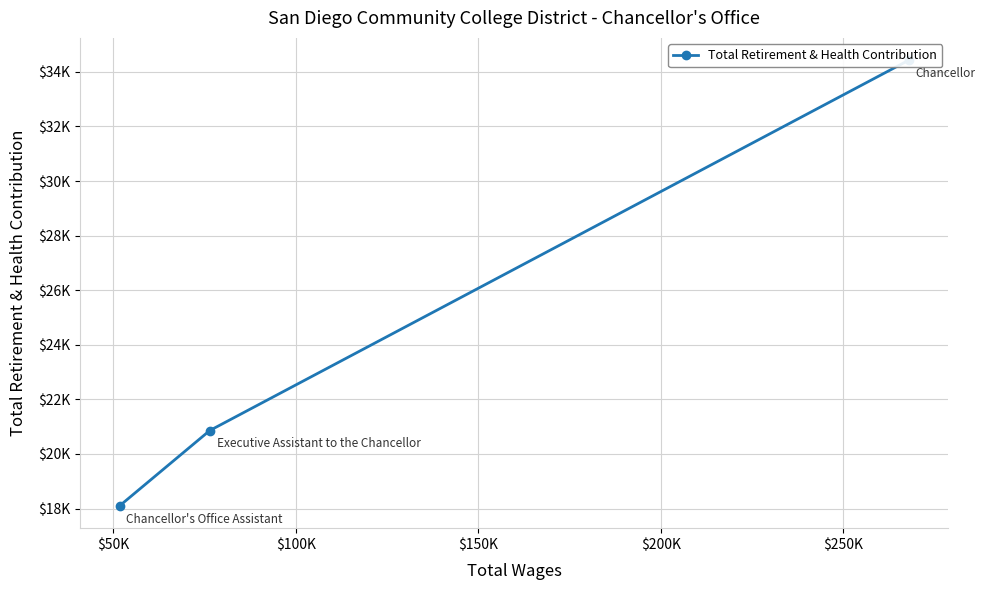

How many lines are shown in the chart?

1